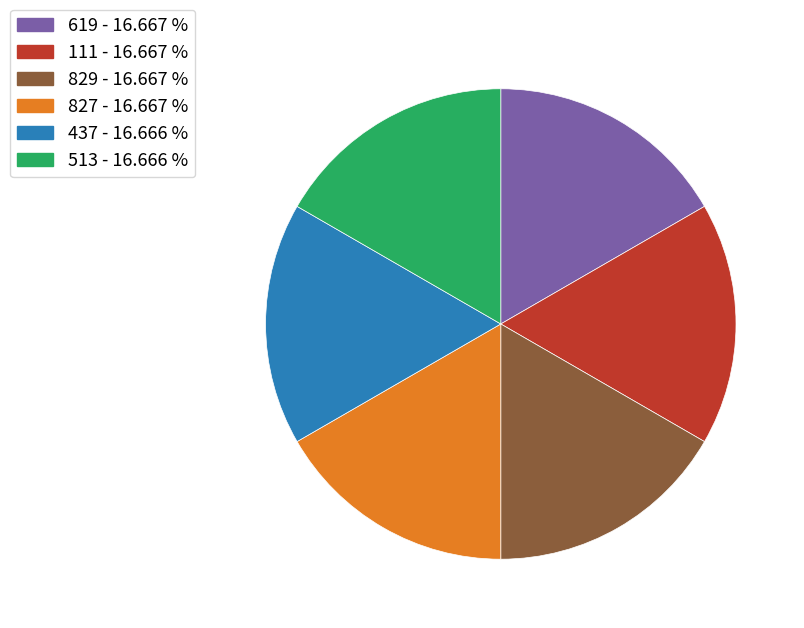

What is the ratio of the value at 513 to the value at 829?

1.0